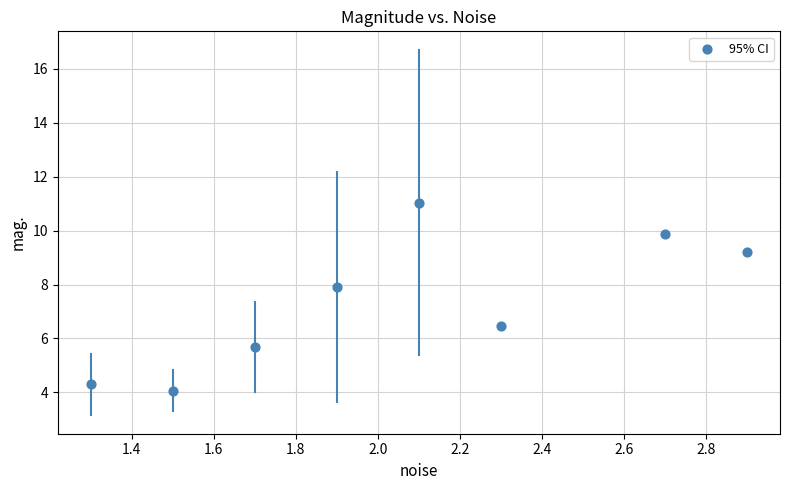

What is the average Y value?

7.3